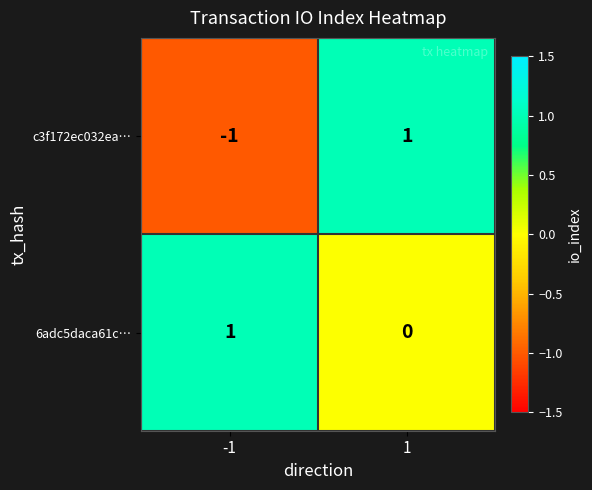

Which series changed the most between -1 and 1?

c3f172ec032ea…